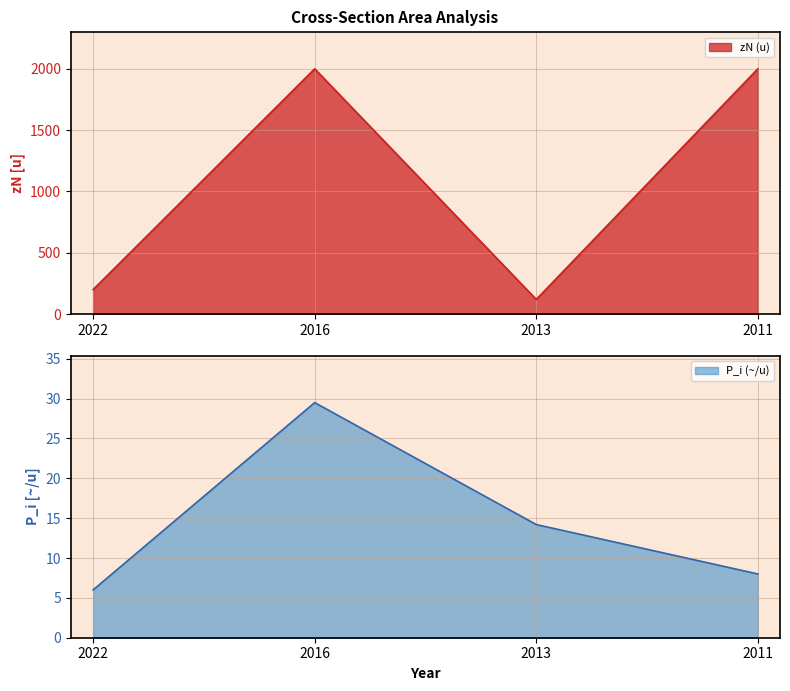

Does the chart display data point markers on the line(s)?

No